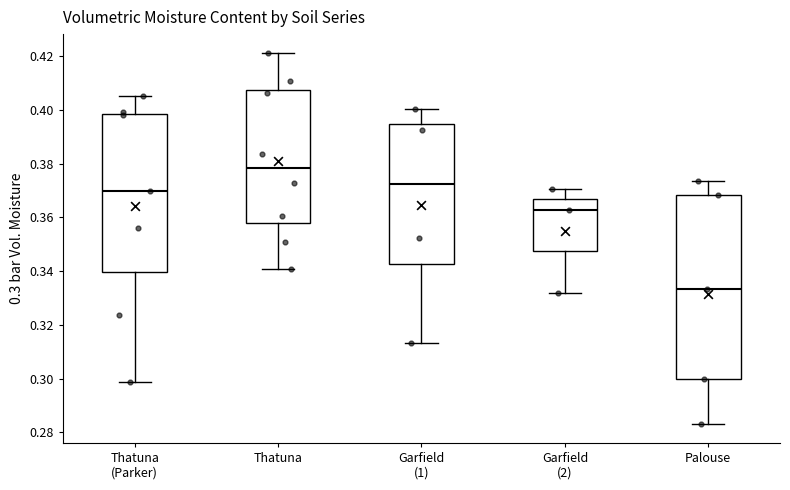

Which box has the lowest median line?

Palouse